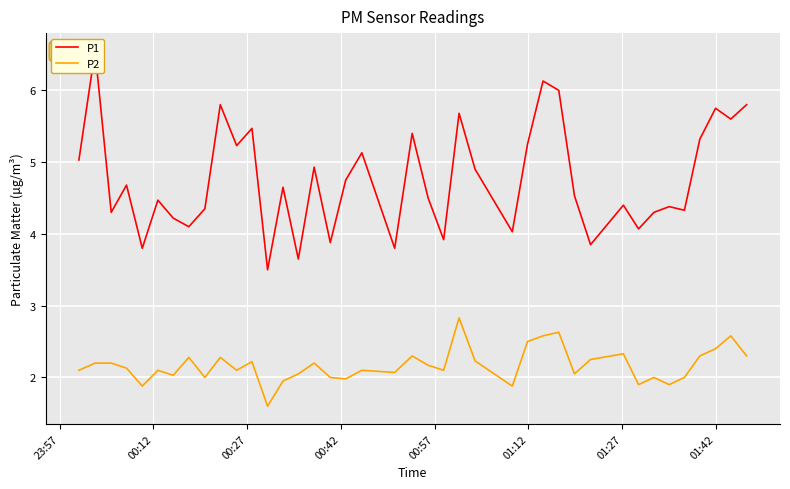

How many data points in P1 are less than 4?

7